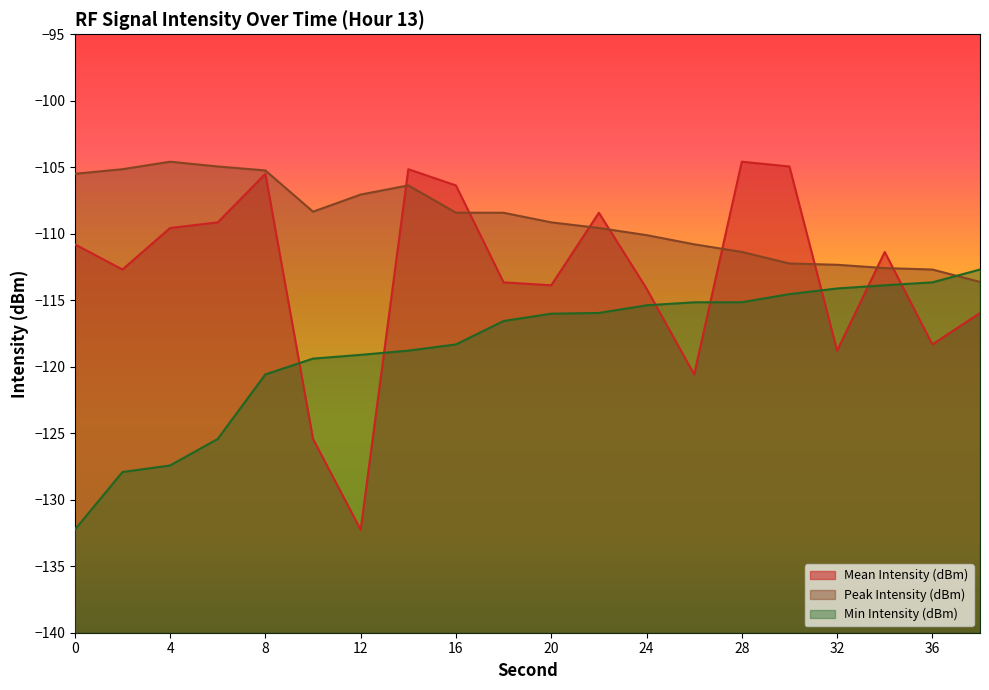

What is the approximate value of Mean Intensity (dBm) at 32?

-118.8